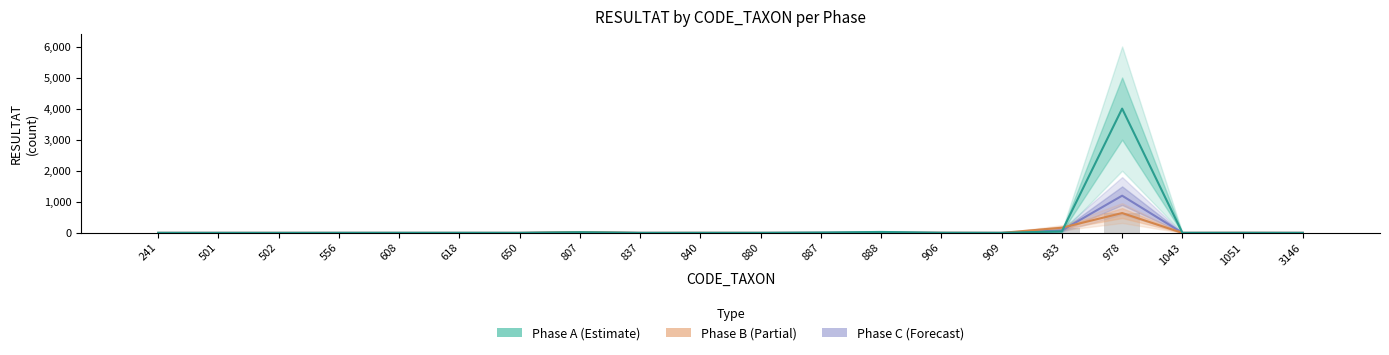

How many groups of bars are there?

20